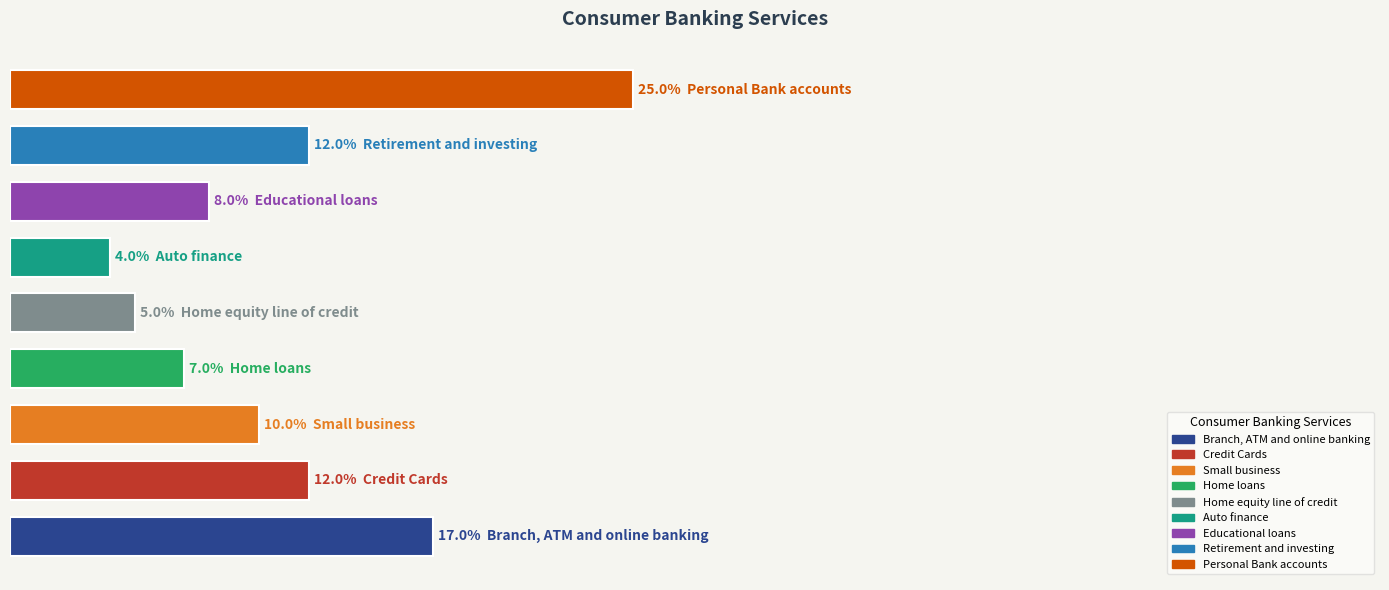

Are the bars horizontal?

Yes